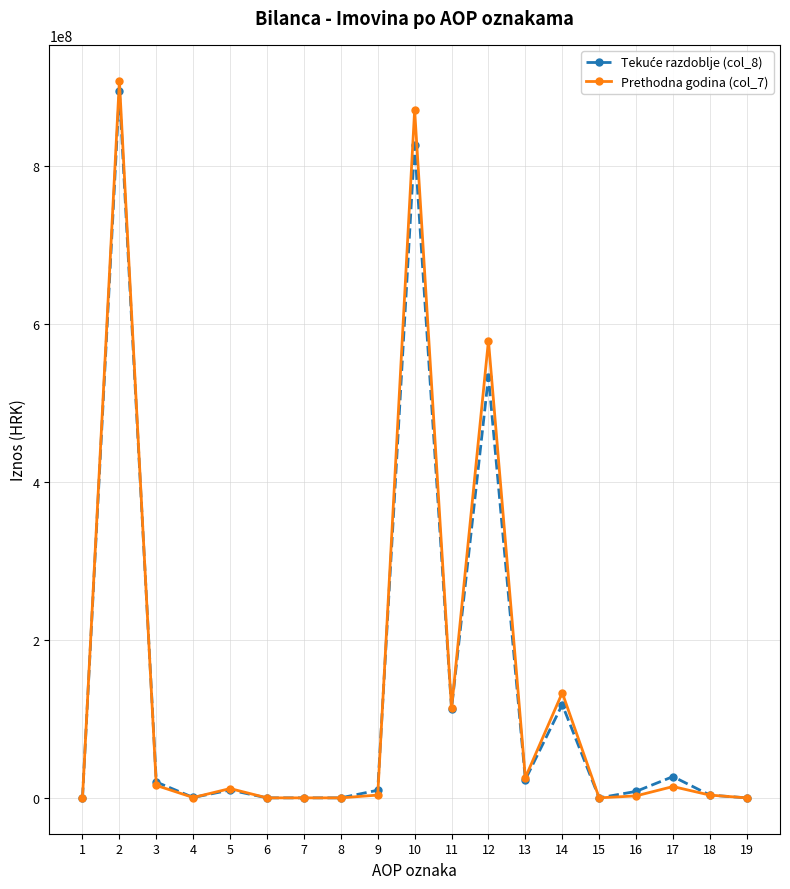

Which series has the widest spread of values?

Prethodna godina (col_7)